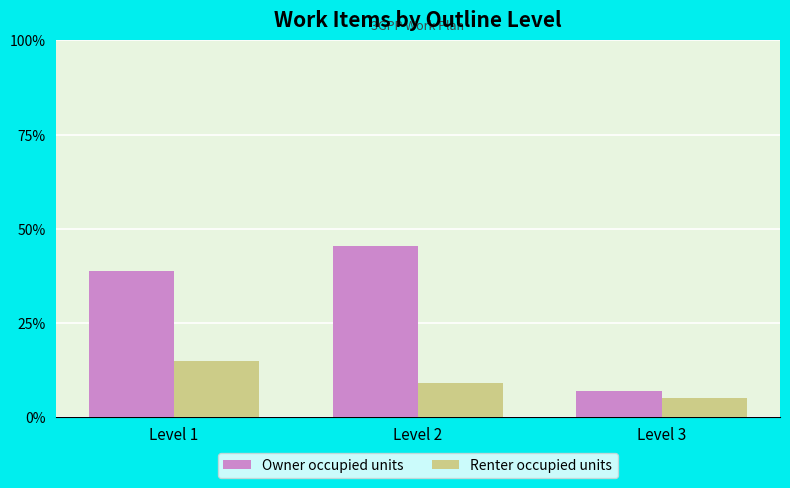

Reading left to right, extract all data points from this chart.

Owner occupied units: 0.4	0.5	0.1
Renter occupied units: 0.1	0.1	0.1